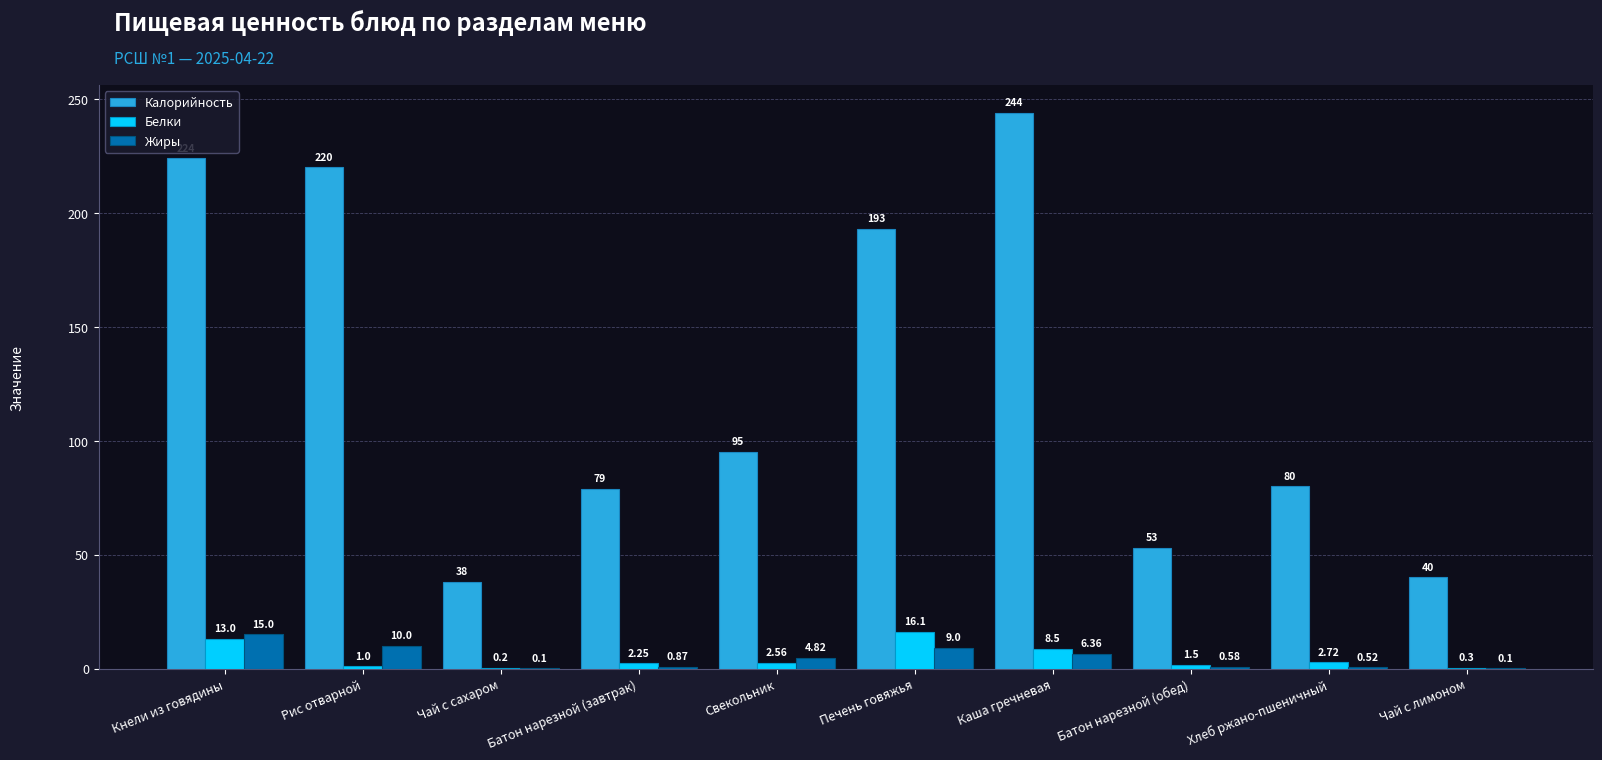

Read the Калорийность value at Свекольник.

95.0